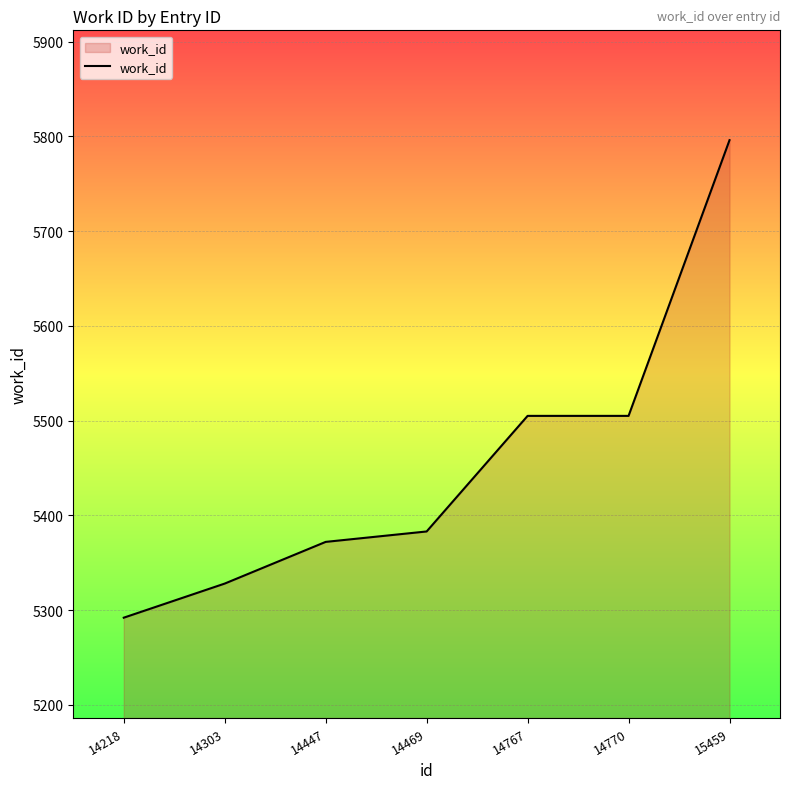

What is the minimum value shown in the chart?

5292